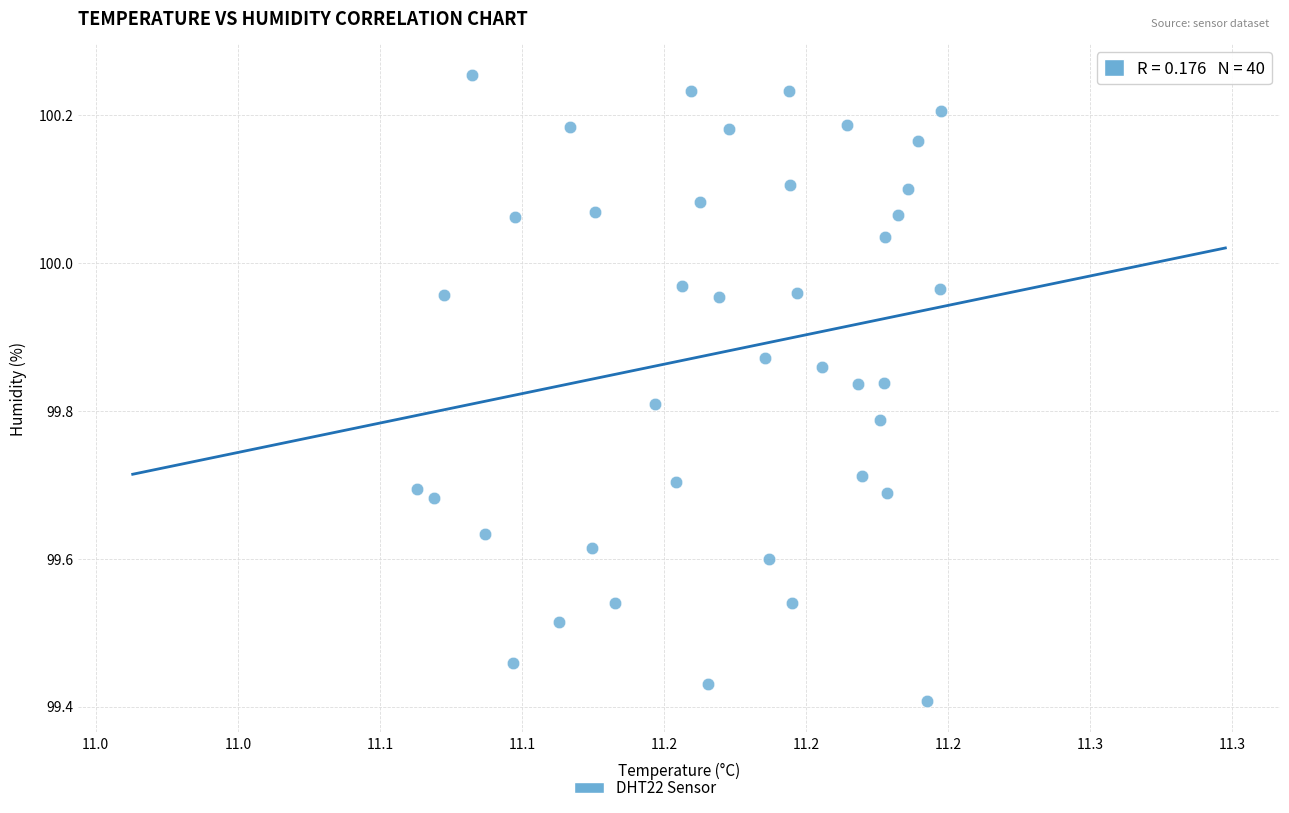

What is the range of Y values (max minus min)?

0.8